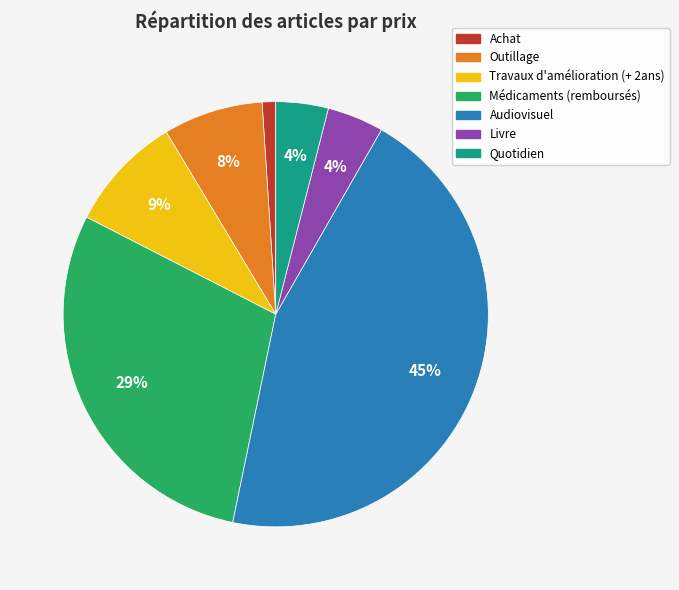

True or false: Achat accounts for 11% of the total.

False